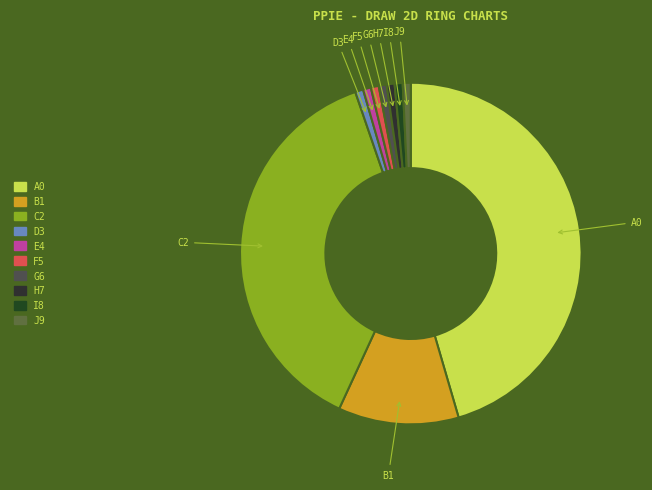

Does D3 account for over 50% of the chart?

No